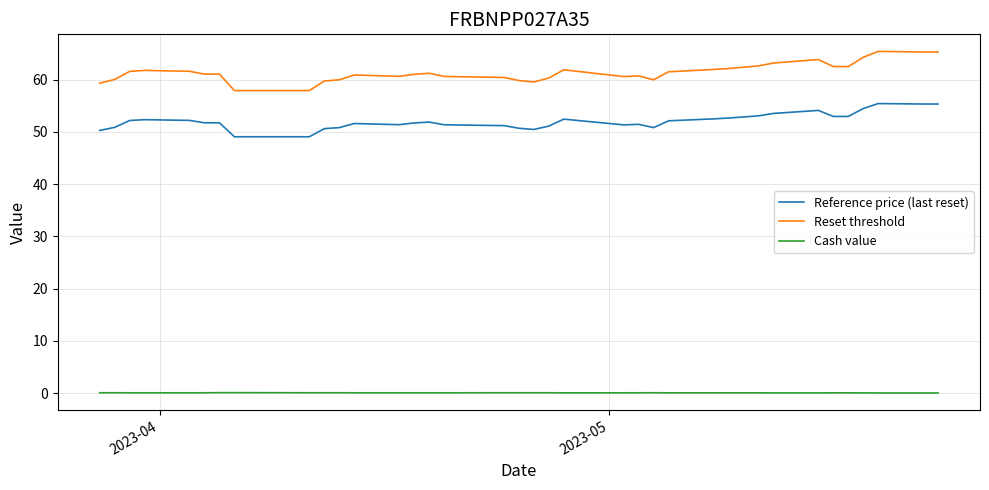

List the series in order of their peak value, highest first.

Reset threshold, Reference price (last reset), Cash value